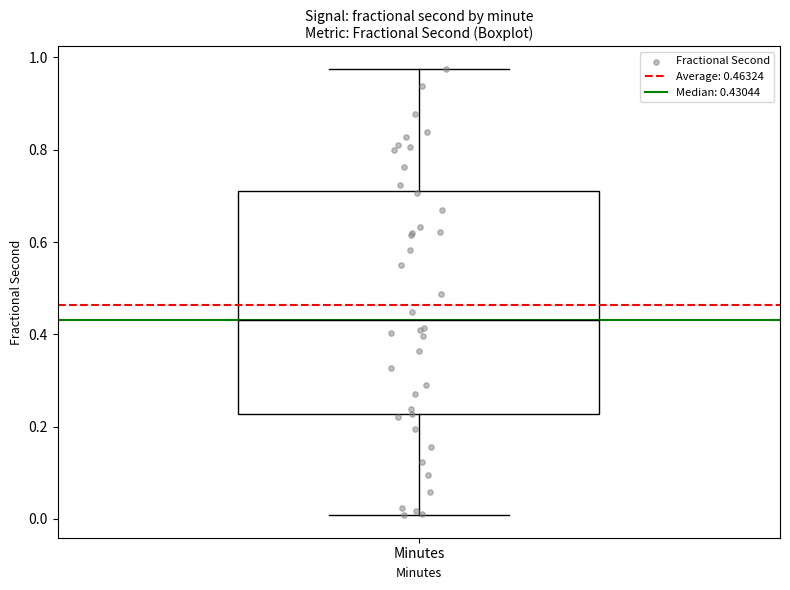

Transcribe this box plot: give where the median line is, the range the box spans, and where the two whiskers end, as read against the y-axis. The values are not printed on the chart, so give them approximately, as read against the axis.

median 0.44, box 0.22 to 0.70, whiskers 0.00 to 0.98